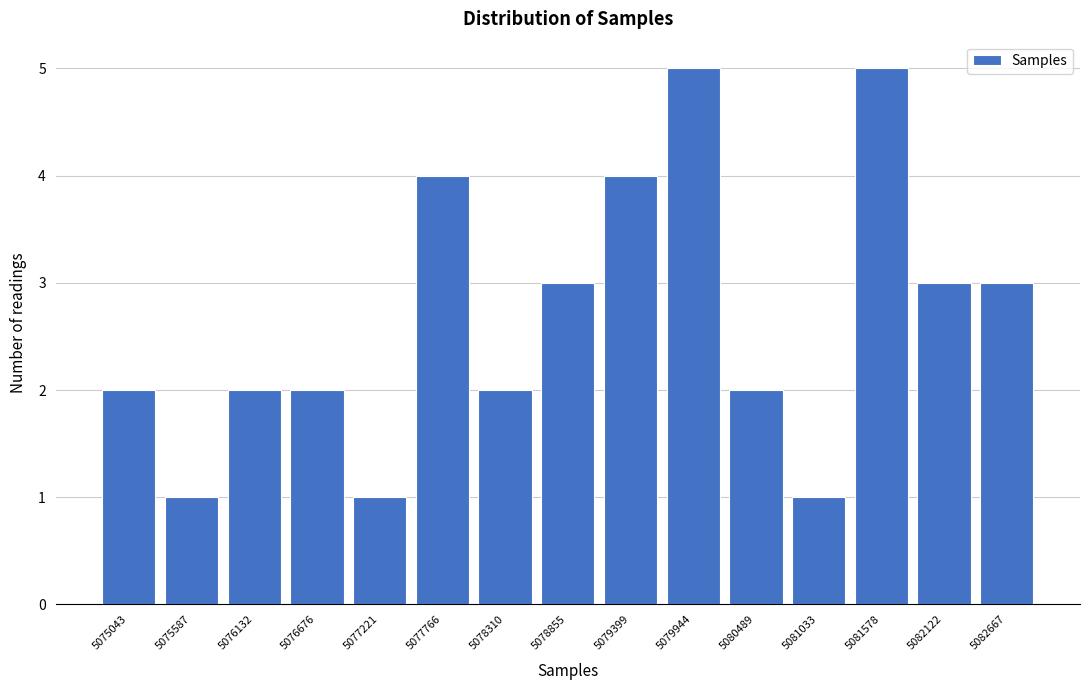

Reading left to right, extract all data points from this chart.

2	1	2	2	1	4	2	3	4	5	2	1	5	3	3